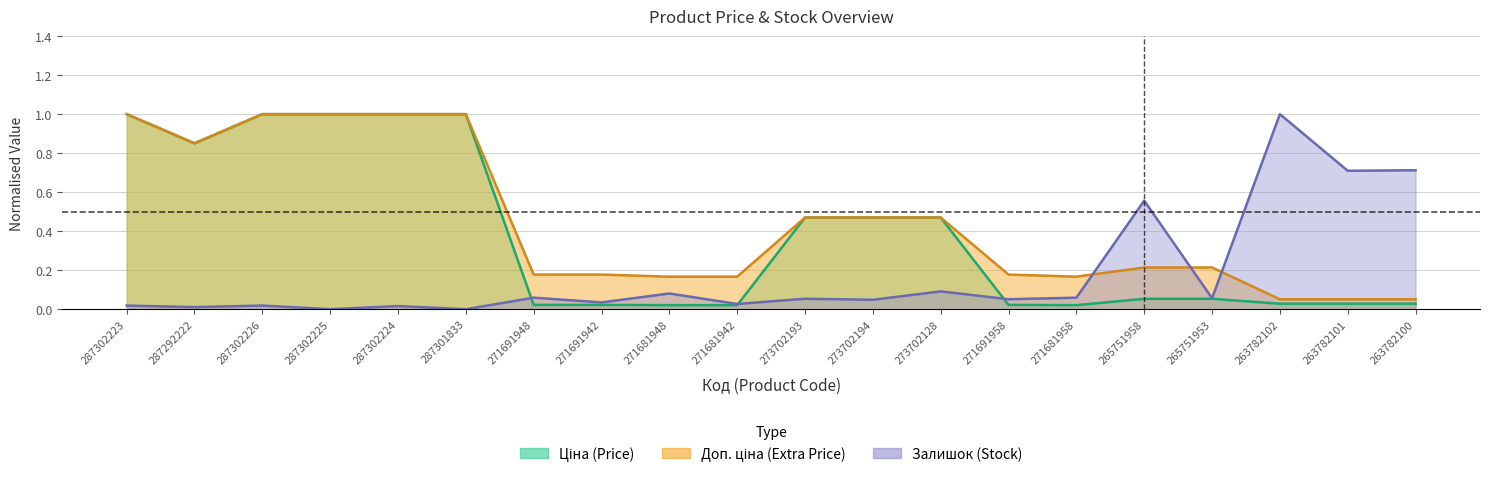

At which category does Доп. ціна reach its first local valley?

287292222